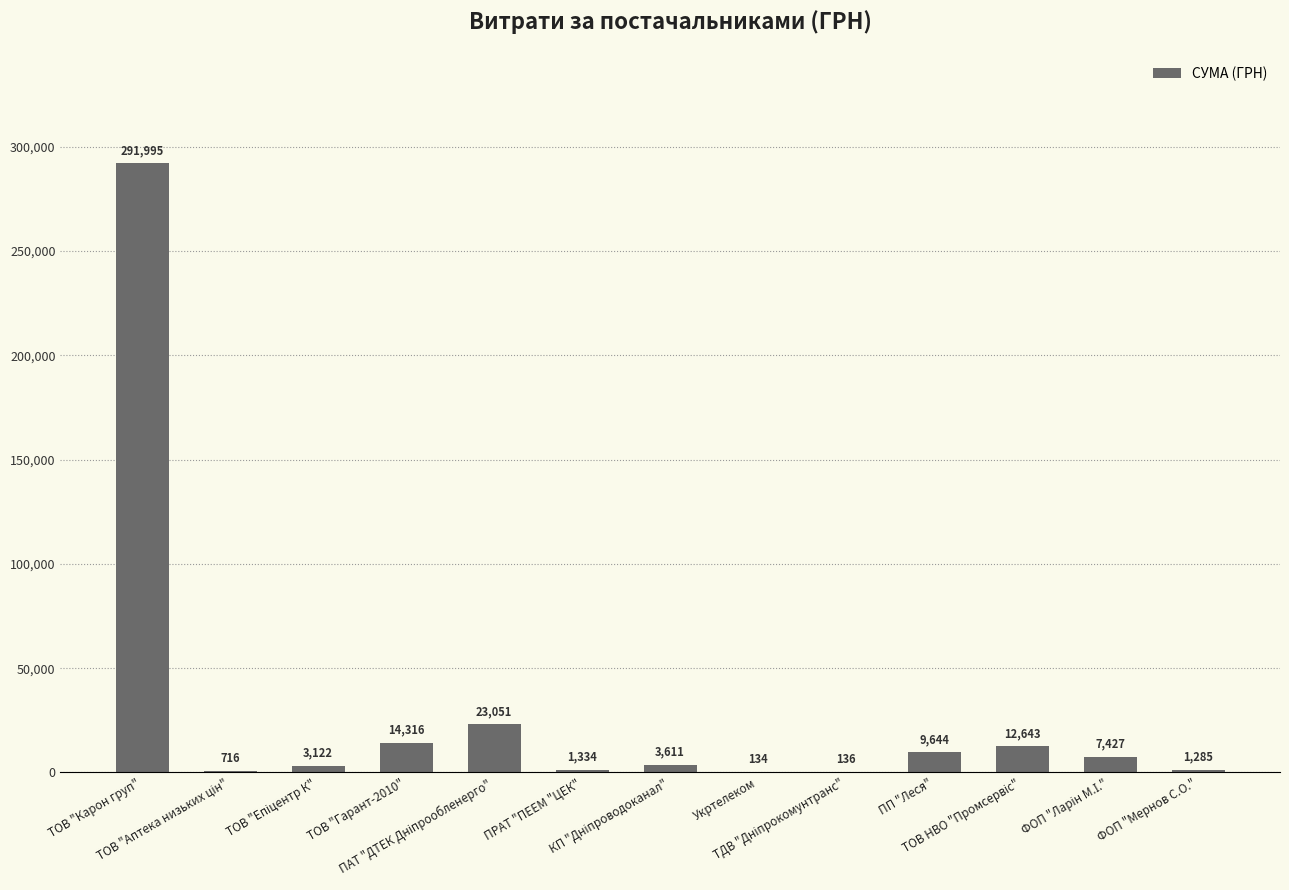

What is the greatest value displayed?

291995.0